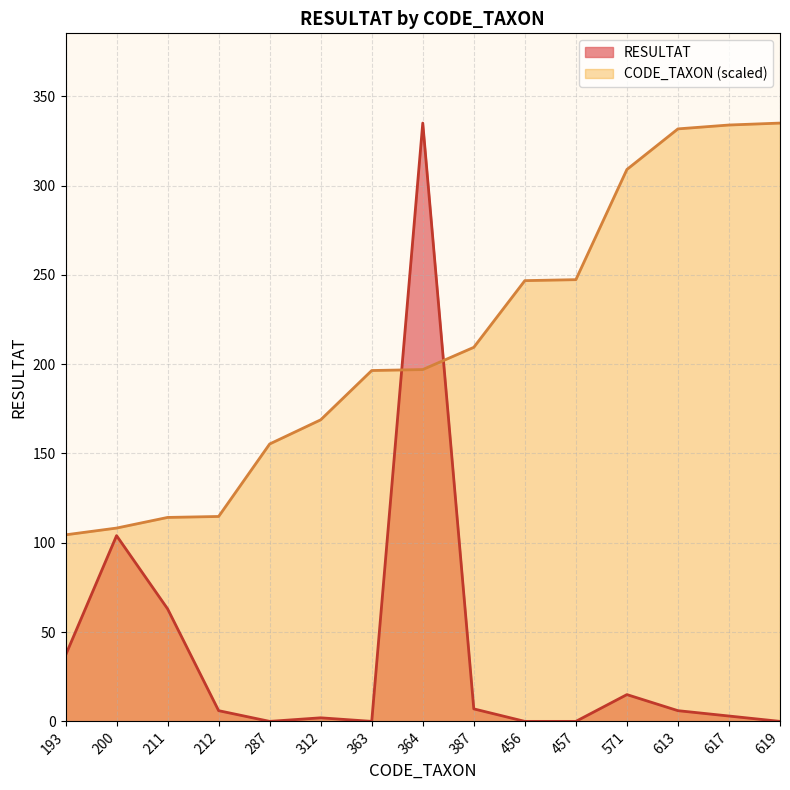

At which category is the sum across all series the highest?

364